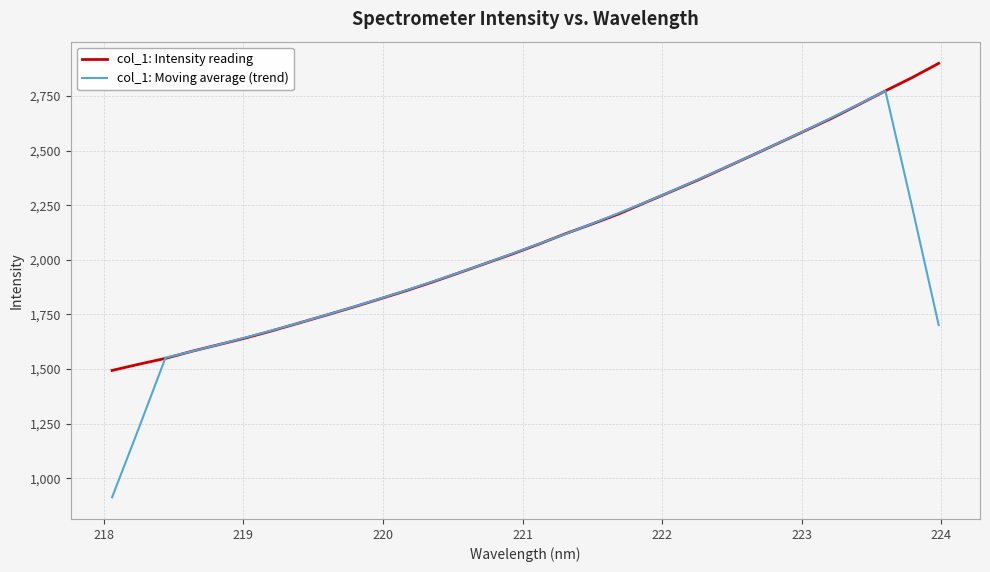

What is the maximum value shown in the chart?

2899.0